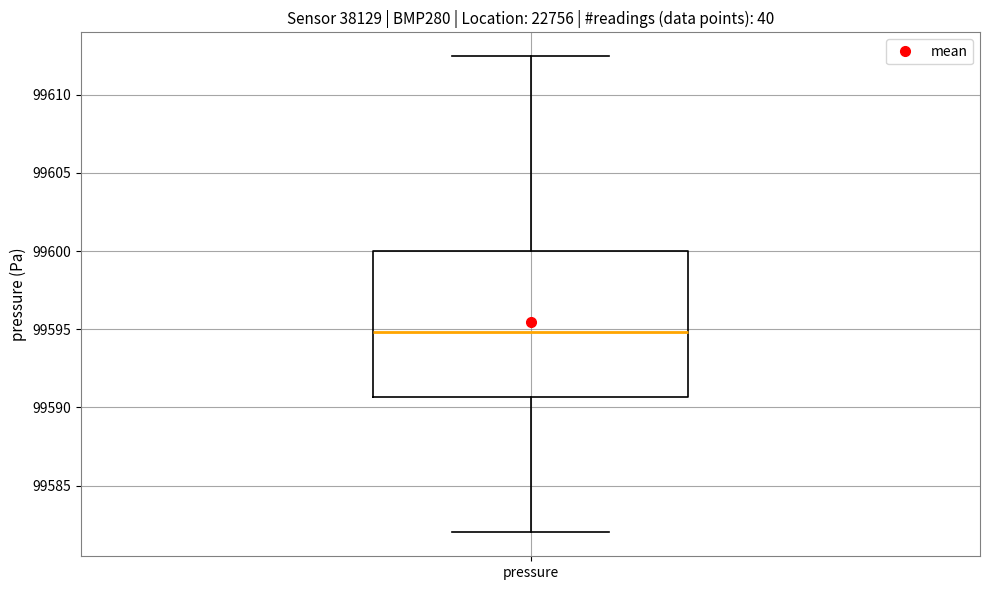

Where does the lower whisker of the box for pressure end on the y-axis? The values are not printed on the chart, so give them approximately, as read against the axis.

99582.0